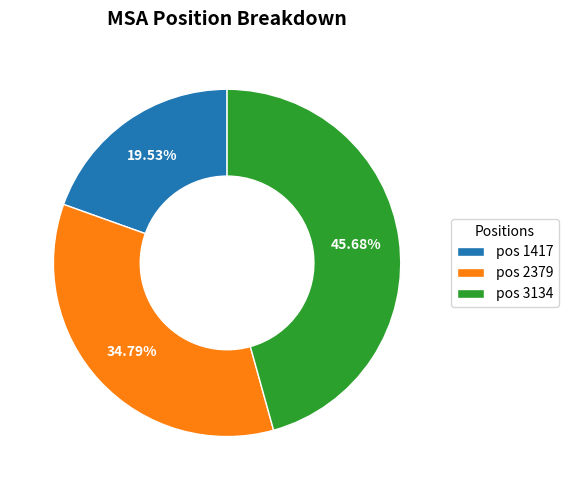

Count the number of slices in the pie.

3